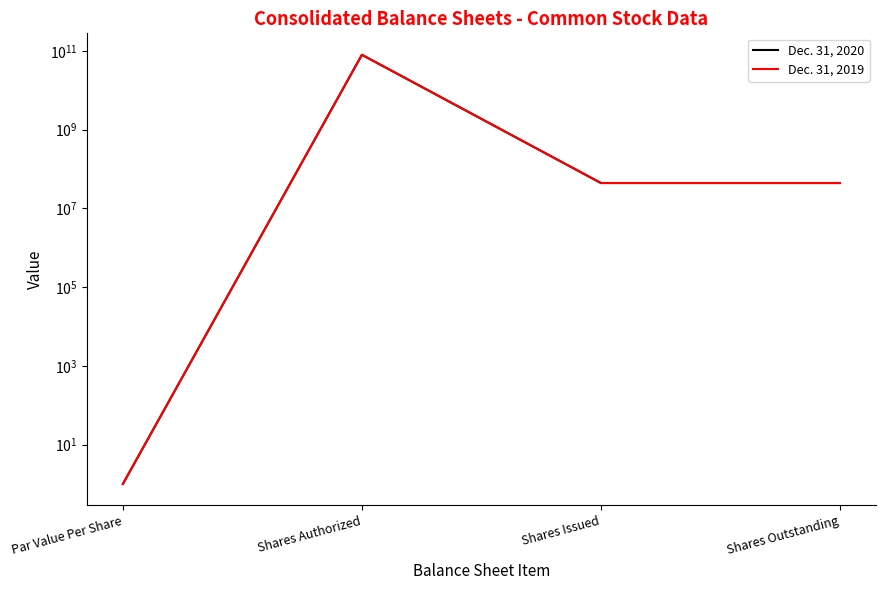

At which category does Dec. 31, 2019 reach its first local peak?

Shares Authorized